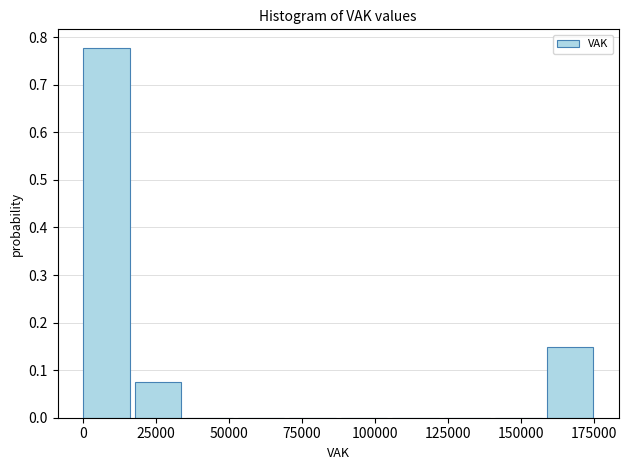

Read against the x-axis, roughly where is the centre of the tallest bar?

10000